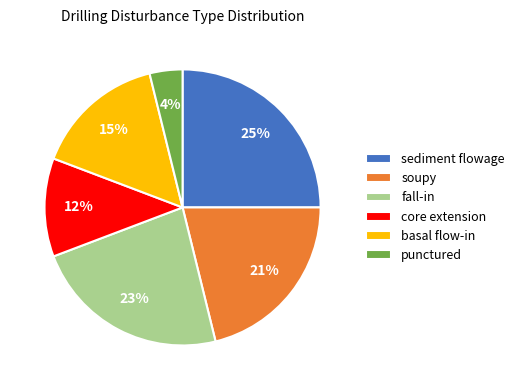

Combined, do fall-in and soupy account for over 50%?

No